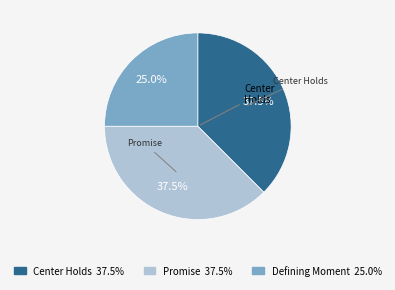

Is there a majority slice in this chart?

No